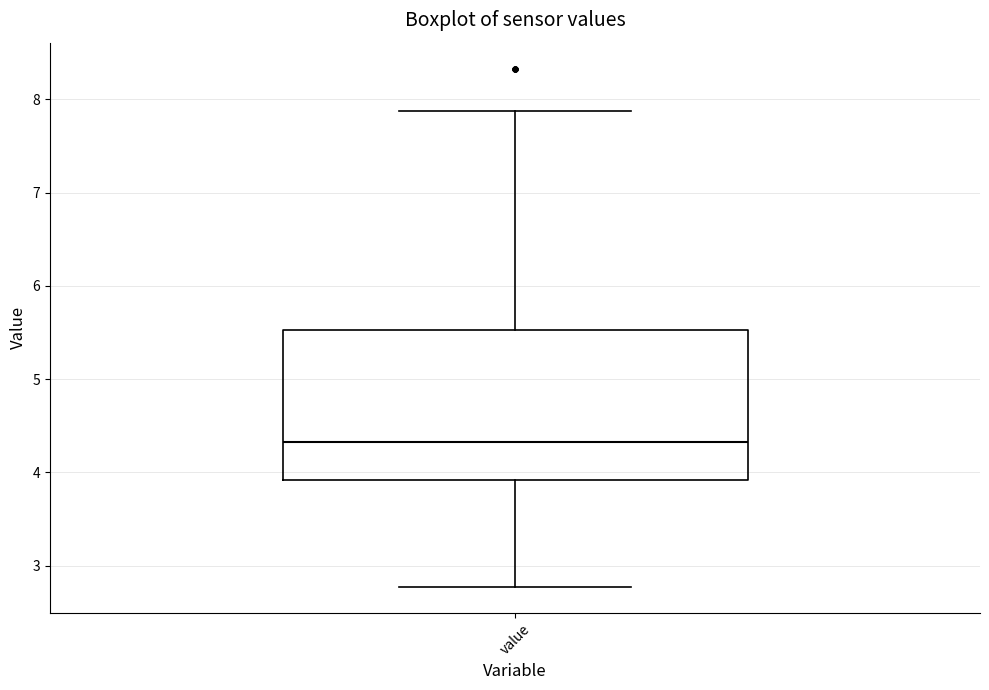

Transcribe this box plot: give where the median line is, the range the box spans, and where the two whiskers end, as read against the y-axis. The values are not printed on the chart, so give them approximately, as read against the axis.

median 4.3, box 3.9 to 5.5, whiskers 2.8 to 7.9